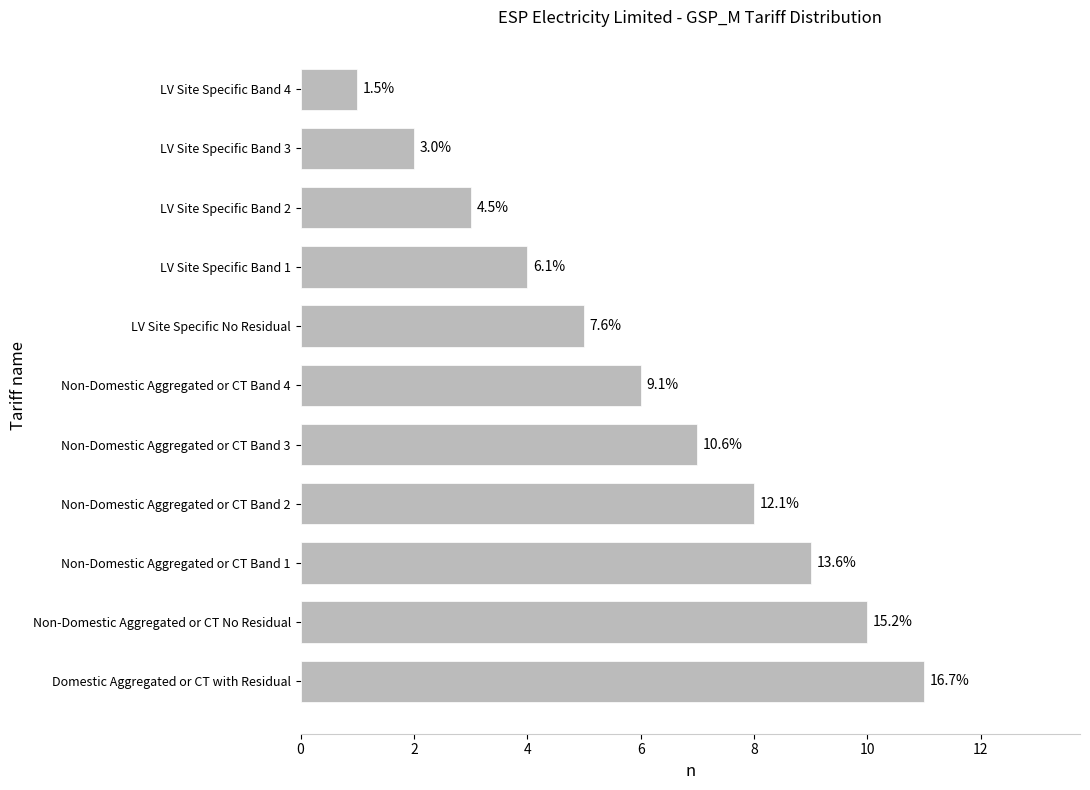

What is the greatest value displayed?

11